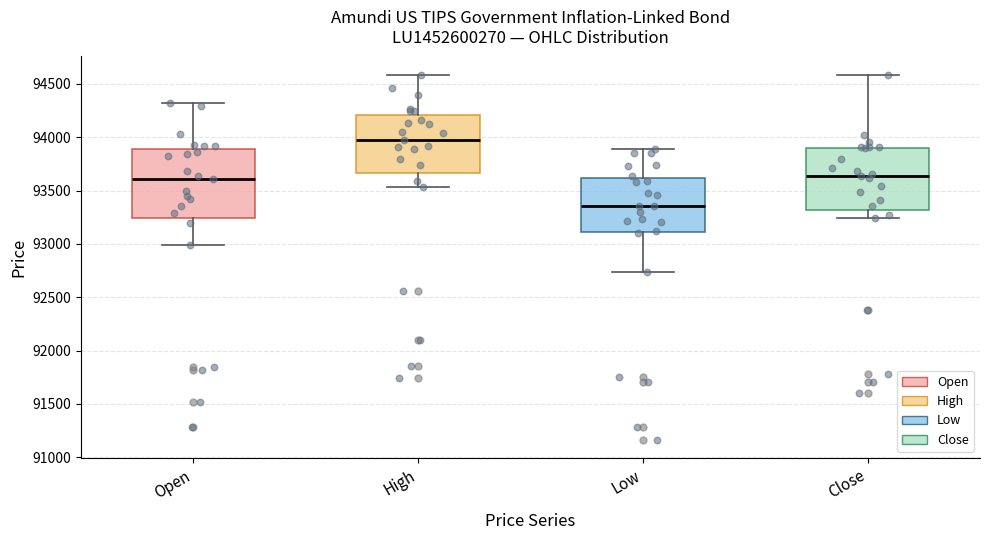

Reading left to right, transcribe this box plot: for each box, give where its median line is, the range the box spans, and where its two whiskers end, as read against the y-axis. The values are not printed on the chart, so give them approximately, as read against the axis.

Open: median 93600, box 93250 to 93900, whiskers 93000 to 94300
High: median 93950, box 93650 to 94200, whiskers 93550 to 94600
Low: median 93350, box 93100 to 93600, whiskers 92750 to 93900
Close: median 93650, box 93300 to 93900, whiskers 93250 to 94600